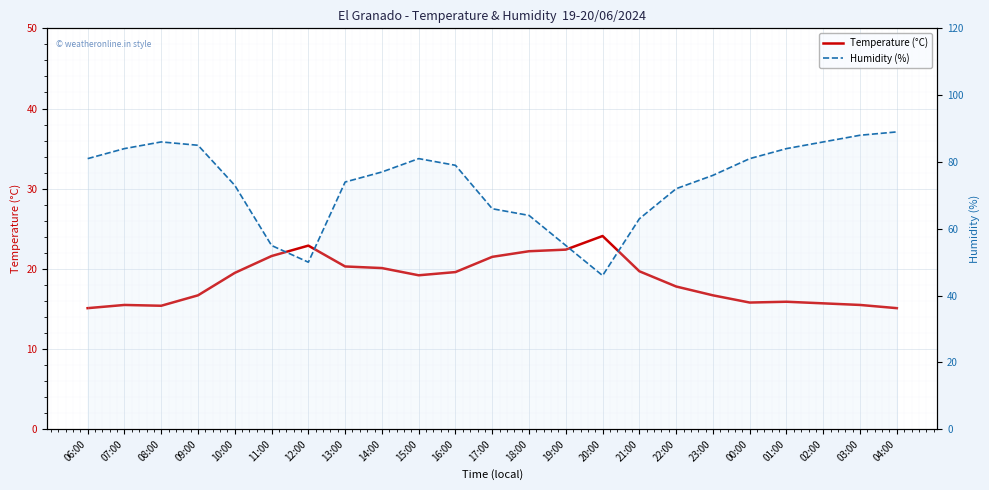

True or false: Humidity (%) and Temperature (°C) intersect in this chart.

False